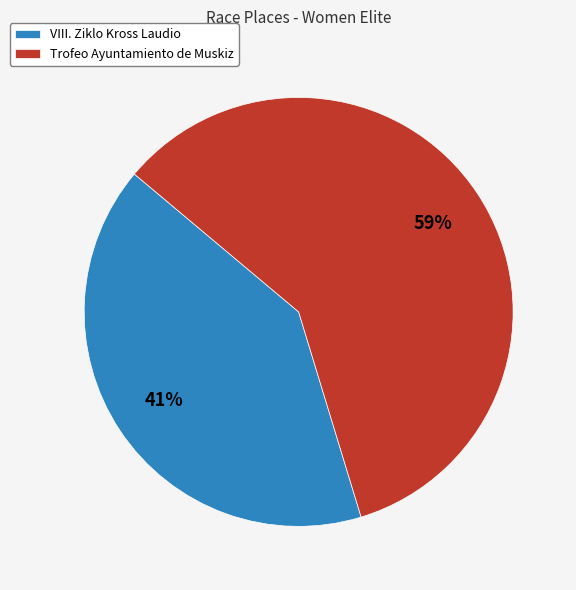

How many slices are in this pie chart?

2